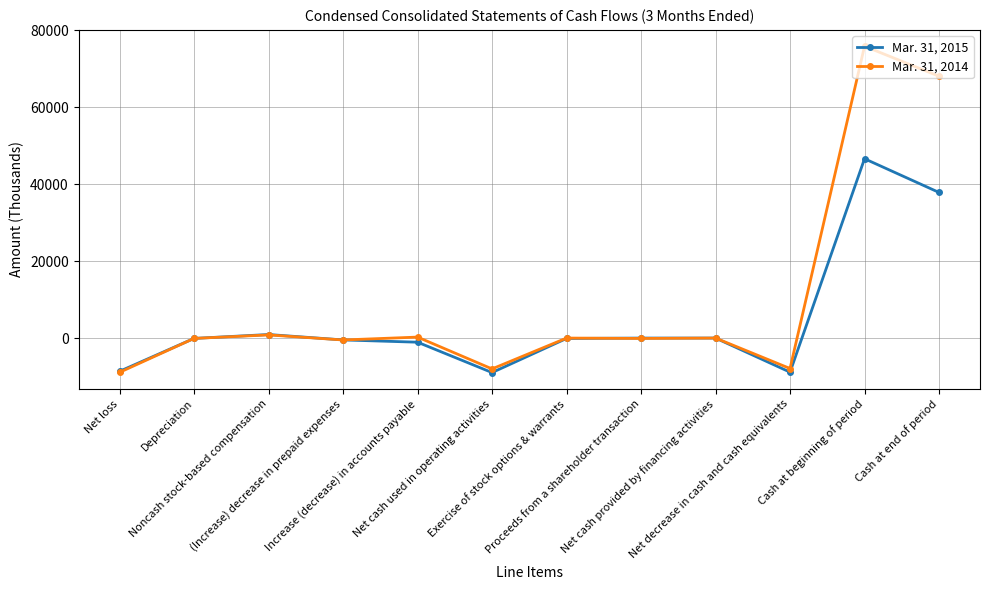

Which series has the largest total across all categories?

Mar. 31, 2014